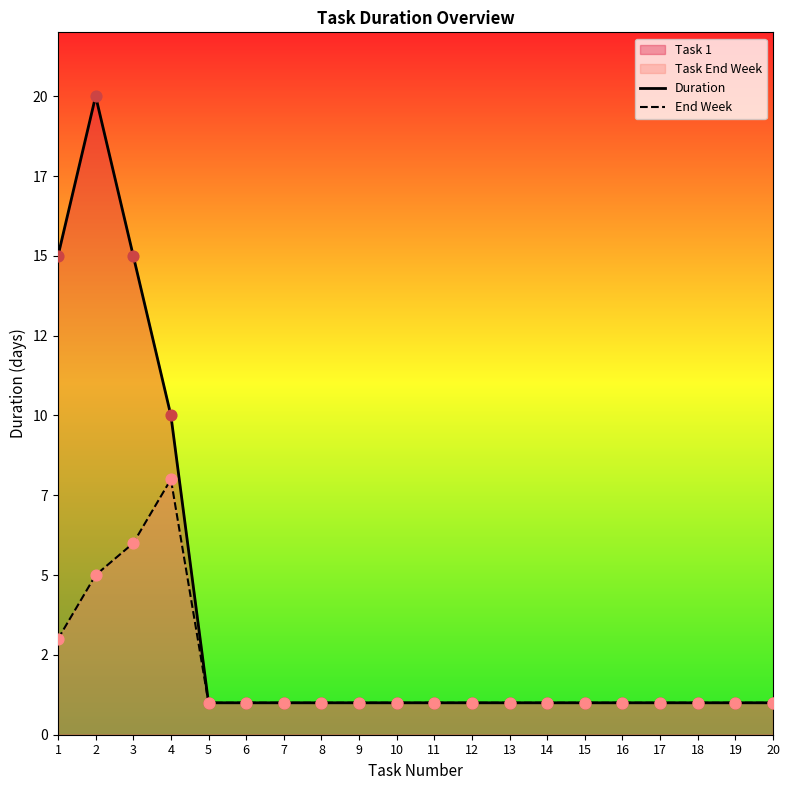

Which series reaches the minimum Y coordinate?

Task 1